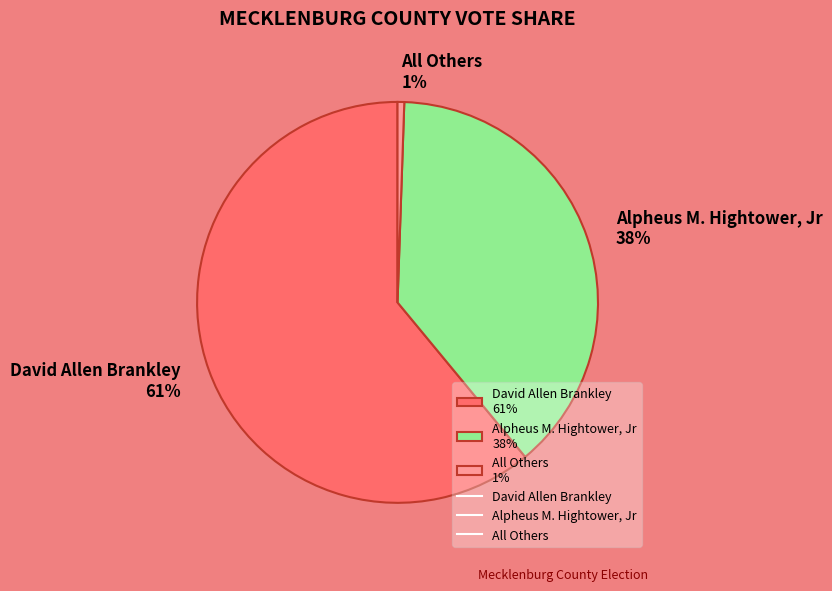

How many slices are in this pie chart?

3